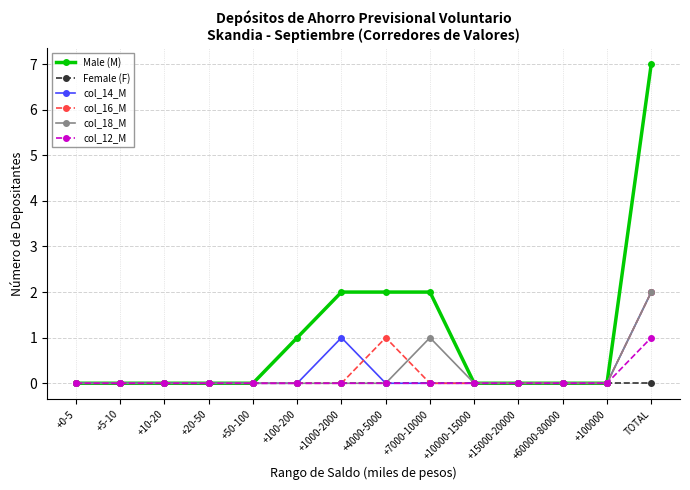

What is the highest value of the Male (M) series?

7